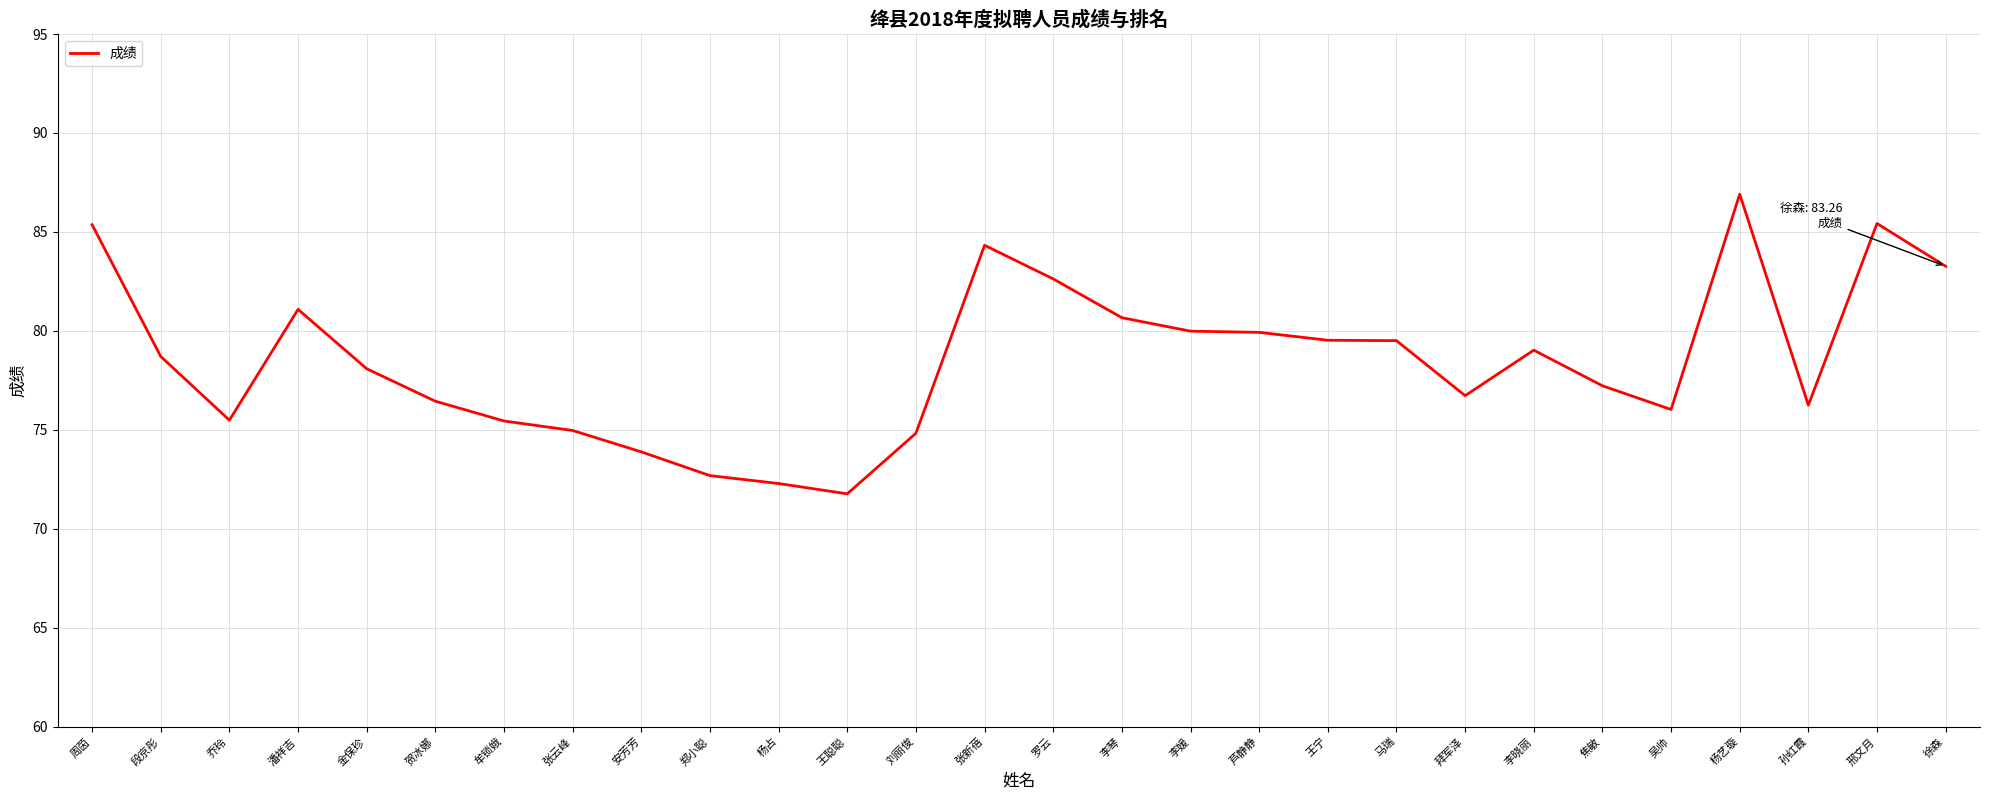

What is the change in value from 段京彤 to 杨艺璇?

+8.2